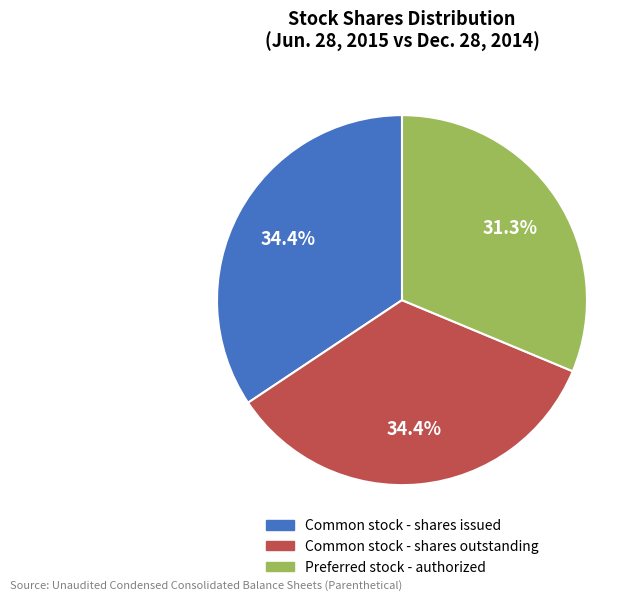

Is there any slice that represents more than half of the pie?

No